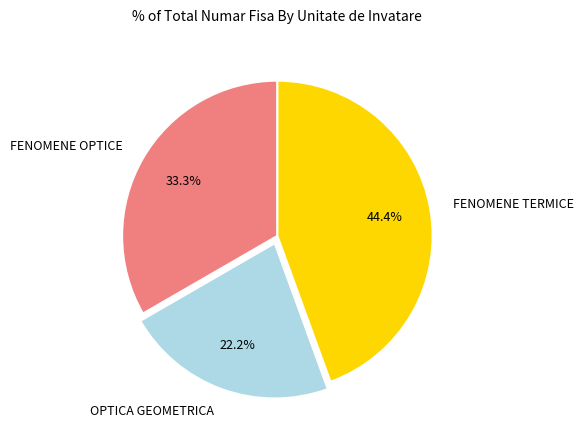

What is the largest slice in the pie chart?

FENOMENE TERMICE